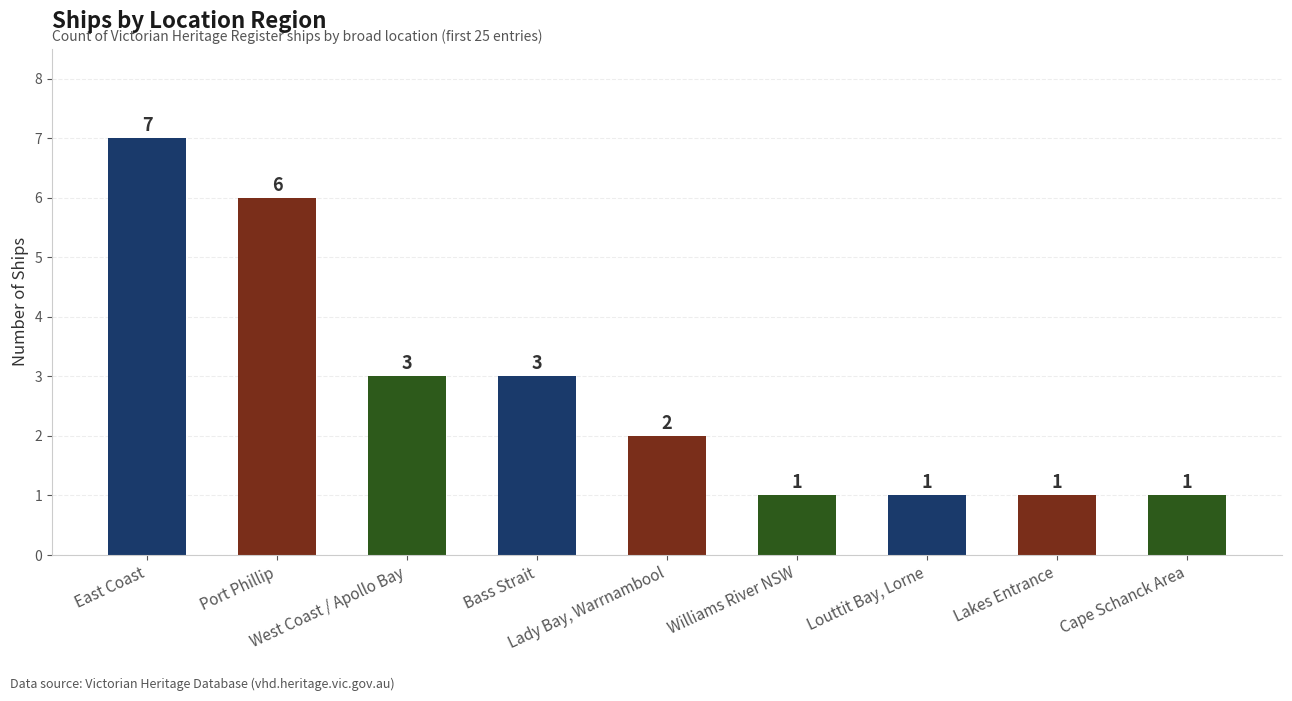

What is the ratio of the value at Bass Strait to the value at Williams River NSW?

3.0